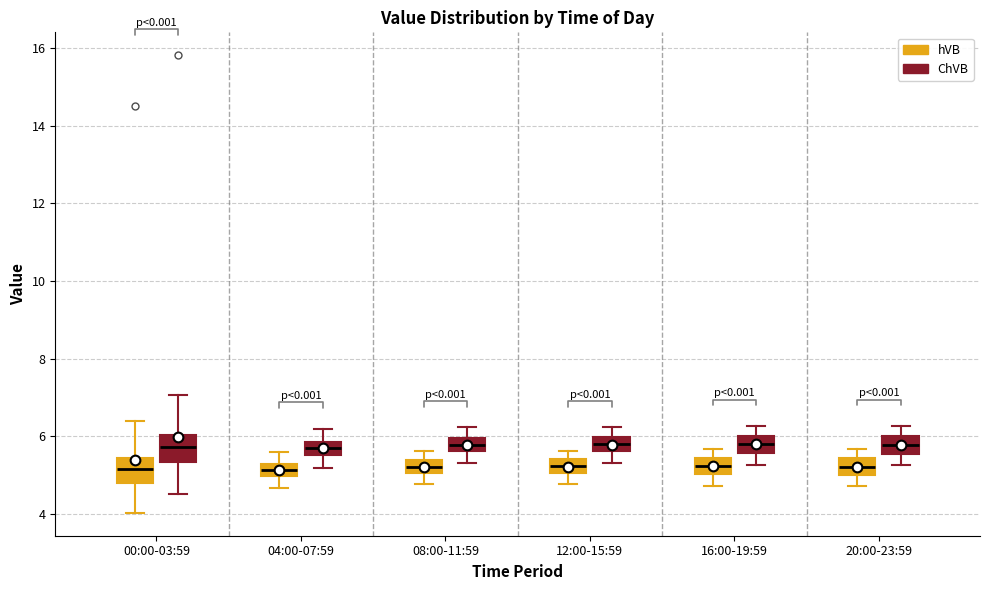

Reading left to right, read every box against the y-axis: the position of its median line, the range the box covers, and the ends of its whiskers. The values are not printed on the chart, so give them approximately, as read against the axis.

00:00-03:59 (hVB): median 5.2, box 4.8 to 5.4, whiskers 4.0 to 6.4
00:00-03:59 (ChVB): median 5.8, box 5.4 to 6.0, whiskers 4.6 to 7.0
04:00-07:59 (hVB): median 5.2 (inside the box), box 5.0 to 5.2, whiskers 4.6 to 5.6
04:00-07:59 (ChVB): median 5.6 (inside the box), box 5.6 to 5.8, whiskers 5.2 to 6.2
08:00-11:59 (hVB): median 5.2, box 5.0 to 5.4, whiskers 4.8 to 5.6
08:00-11:59 (ChVB): median 5.8, box 5.6 to 6.0, whiskers 5.4 to 6.2
12:00-15:59 (hVB): median 5.2, box 5.0 to 5.4, whiskers 4.8 to 5.6
12:00-15:59 (ChVB): median 5.8, box 5.6 to 6.0, whiskers 5.4 to 6.2
16:00-19:59 (hVB): median 5.2, box 5.0 to 5.4, whiskers 4.8 to 5.6
16:00-19:59 (ChVB): median 5.8, box 5.6 to 6.0, whiskers 5.2 to 6.2
20:00-23:59 (hVB): median 5.2, box 5.0 to 5.4, whiskers 4.8 to 5.6
20:00-23:59 (ChVB): median 5.8, box 5.6 to 6.0, whiskers 5.2 to 6.2